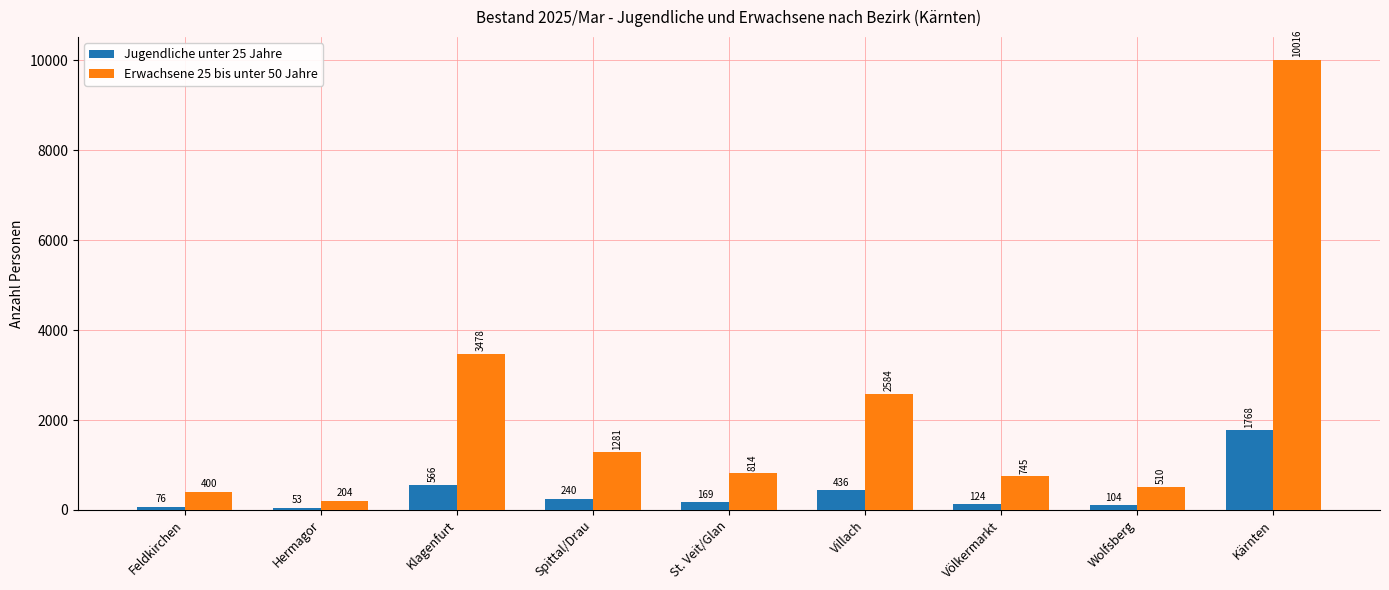

Reading left to right, what are all the values shown in this chart?

Jugendliche unter 25 Jahre: 76	53	566	240	169	436	124	104	1768
Erwachsene 25 bis unter 50 Jahre: 400	204	3478	1281	814	2584	745	510	10016